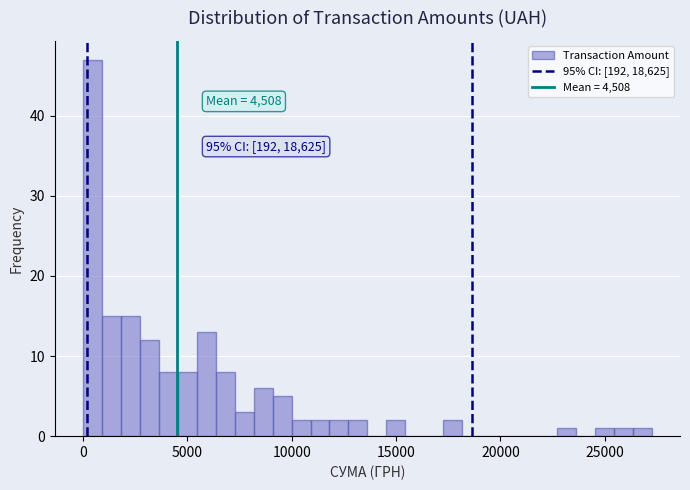

Read against the x-axis, roughly where is the centre of the tallest bar?

500